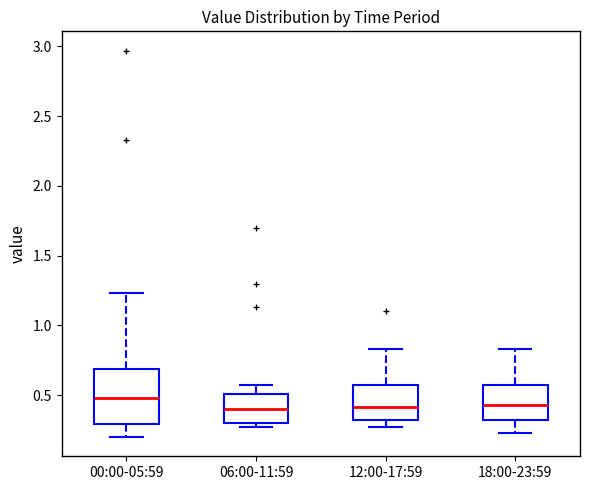

Reading left to right, transcribe this box plot: for each box, give where its median line is, the range the box spans, and where its two whiskers end, as read against the y-axis. The values are not printed on the chart, so give them approximately, as read against the axis.

00:00-05:59: median 0.50, box 0.30 to 0.70, whiskers 0.20 to 1.25
06:00-11:59: median 0.40, box 0.30 to 0.50, whiskers 0.25 to 0.55
12:00-17:59: median 0.40, box 0.30 to 0.55, whiskers 0.25 to 0.85
18:00-23:59: median 0.45, box 0.30 to 0.55, whiskers 0.25 to 0.85